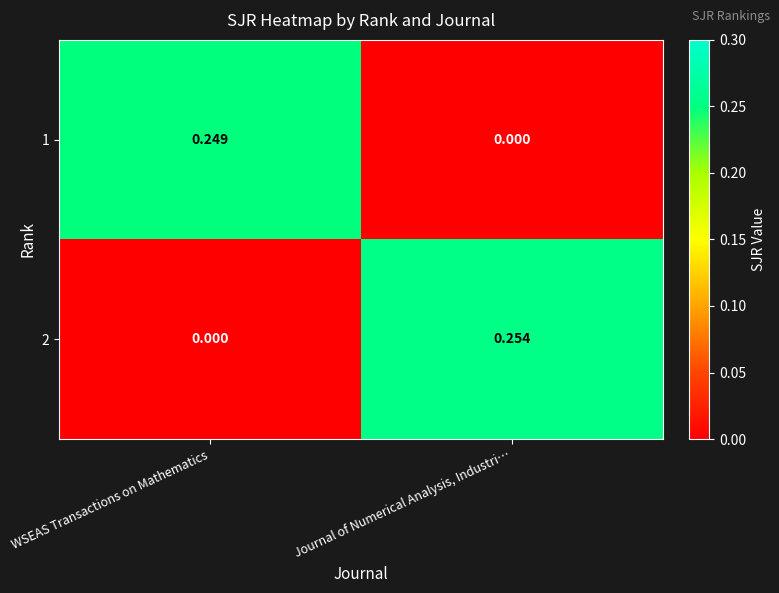

At which label does 2 reach its peak?

Journal of Numerical Analysis, Industri…